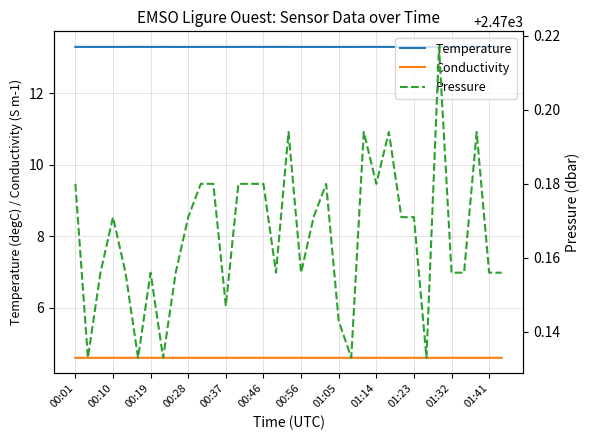

How many lines are shown in the chart?

3